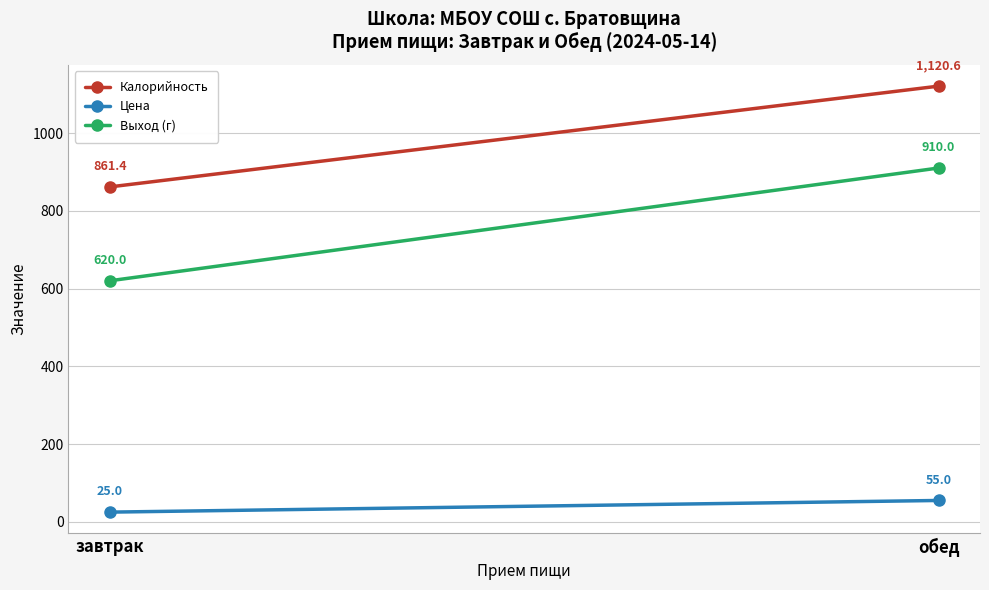

What is the average value of the Цена series?

40.0